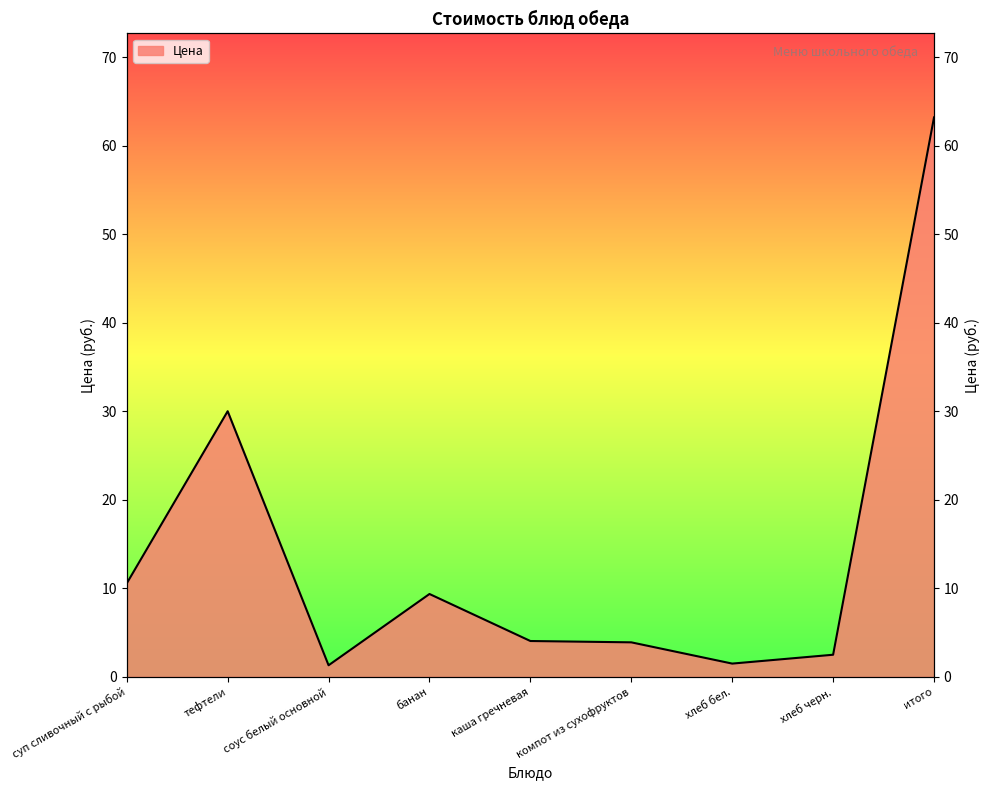

How many lines are shown in the chart?

1